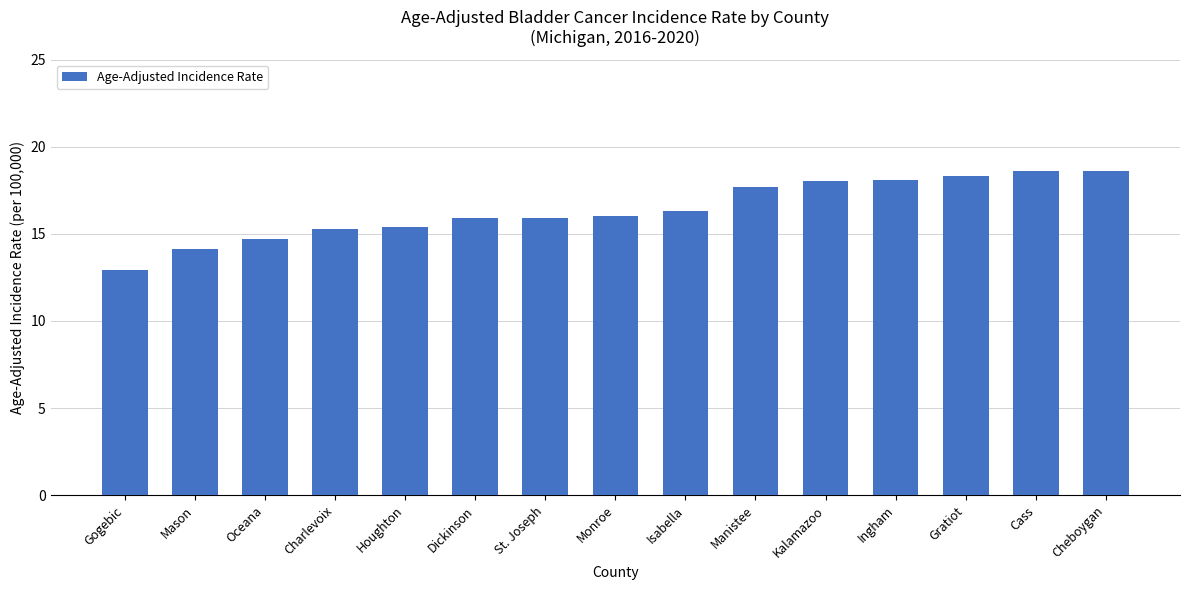

What is the difference between the maximum and minimum values?

5.7